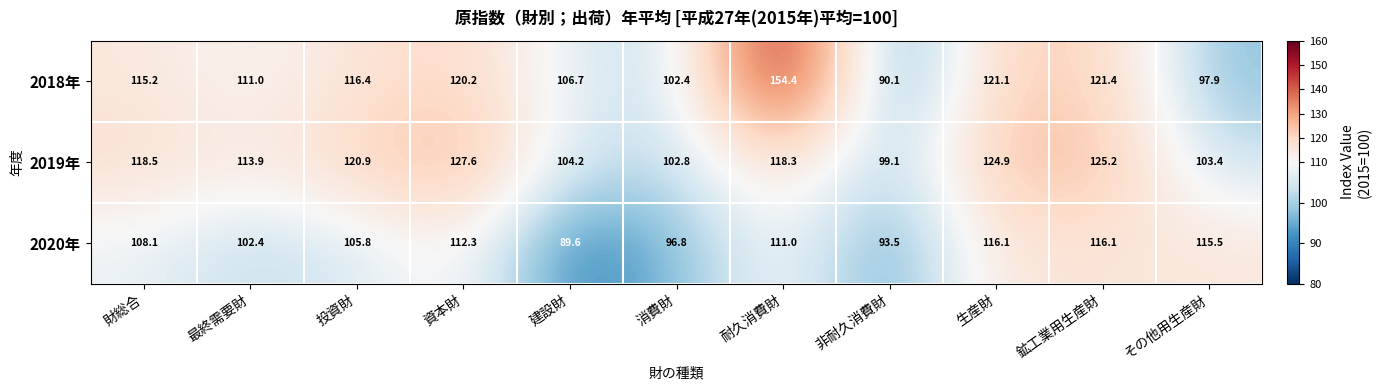

What is the greatest value displayed?

154.4